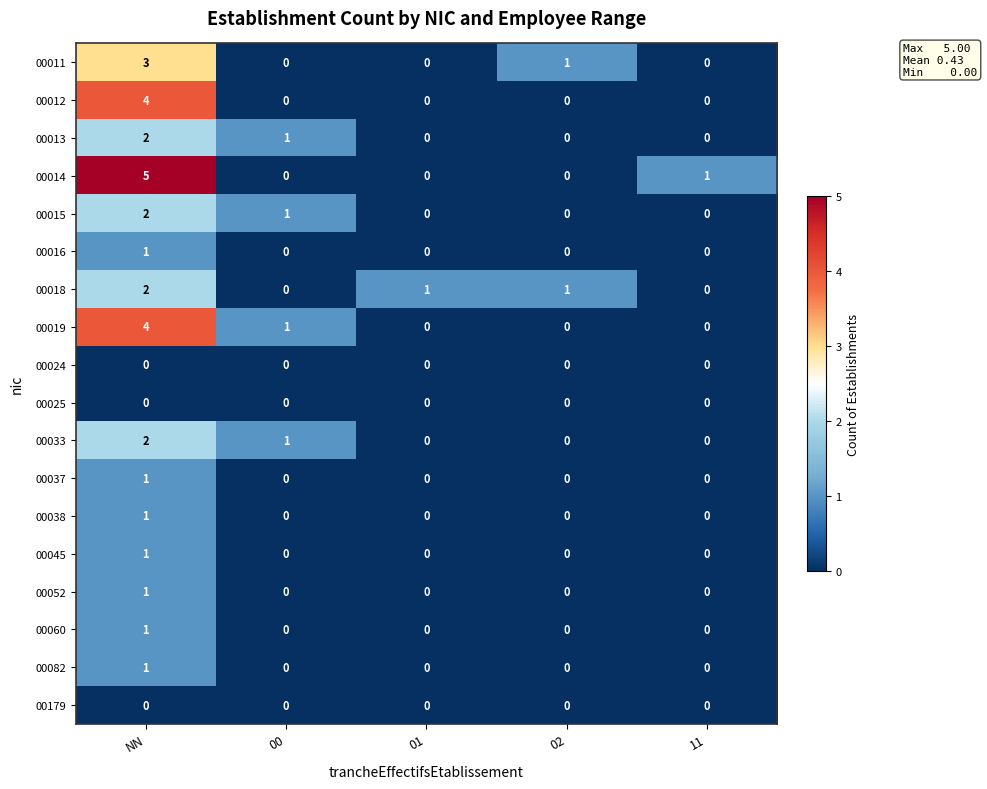

What is the total value across all series at 02?

2